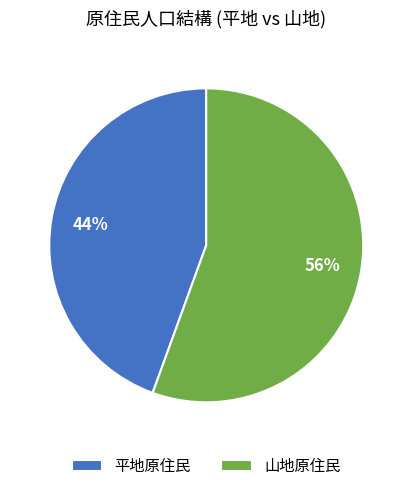

Count the number of slices in the pie.

2